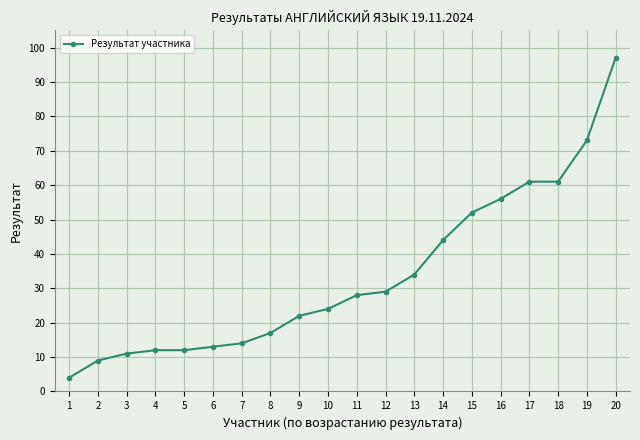

How many data points are less than 28?

10